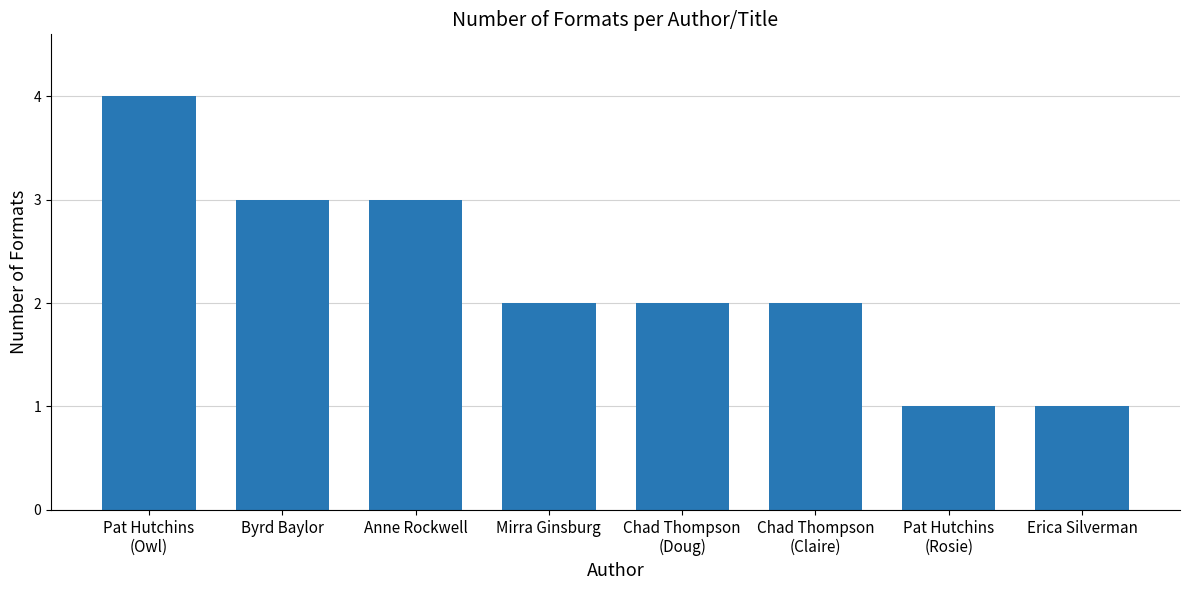

Which category has the highest value across all series?

Pat Hutchins
(Owl)